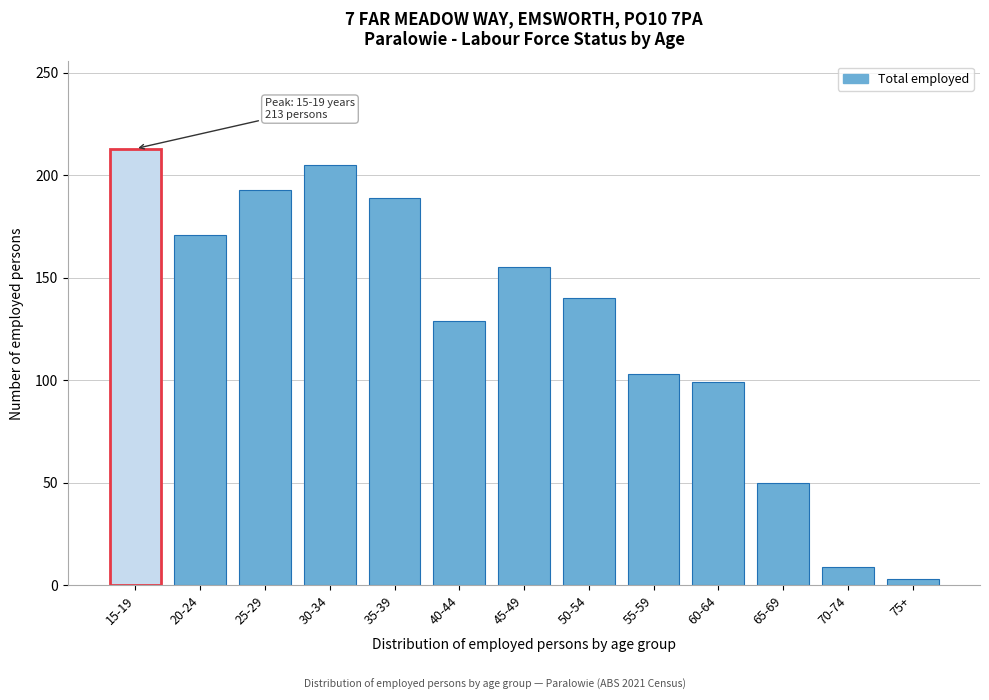

Reading left to right, transcribe all the data shown in this chart.

213	171	193	205	189	129	155	140	103	99	50	9	3